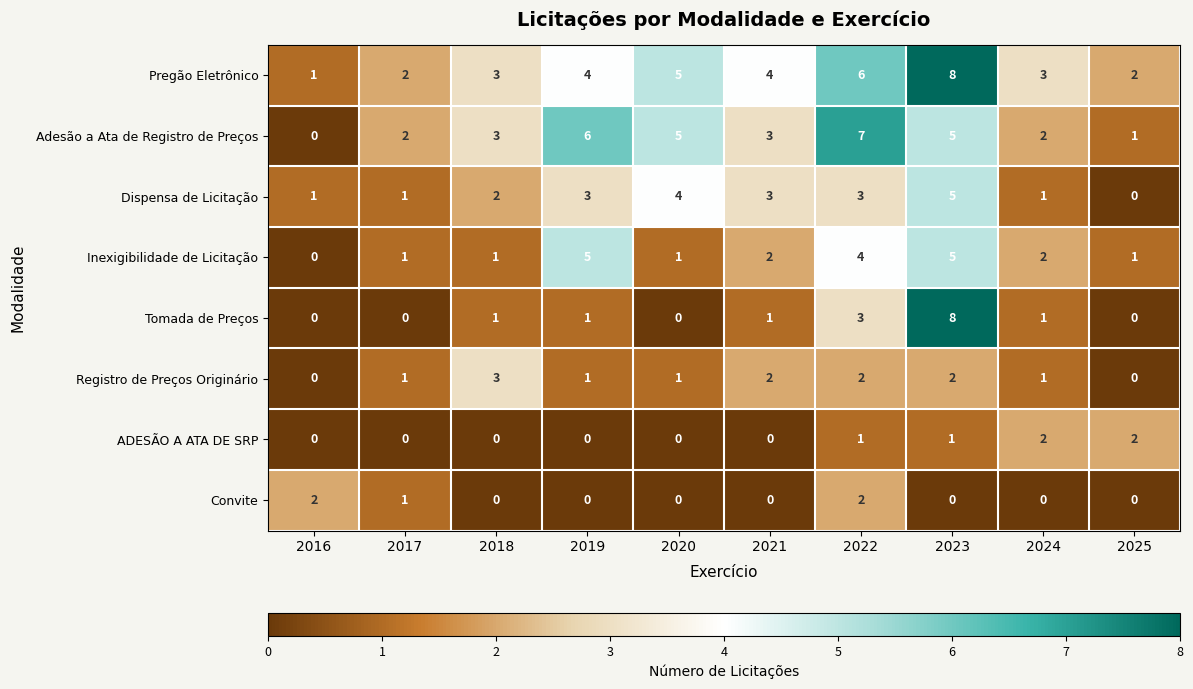

Which series has the largest range (max minus min)?

Tomada de Preços